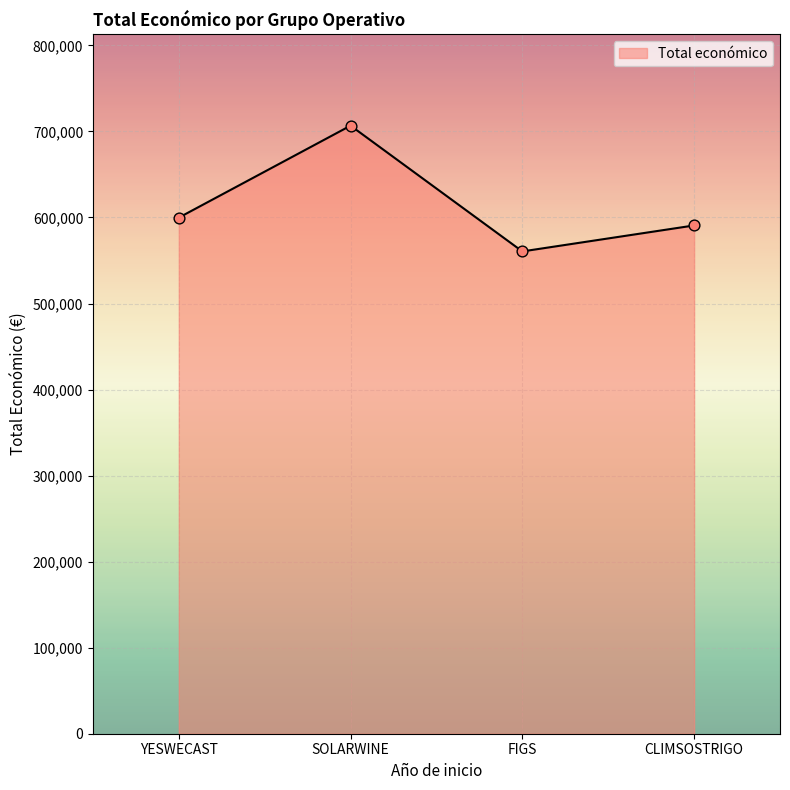

Approximately how many times larger is the value at CLIMSOSTRIGO compared to YESWECAST?

1.0